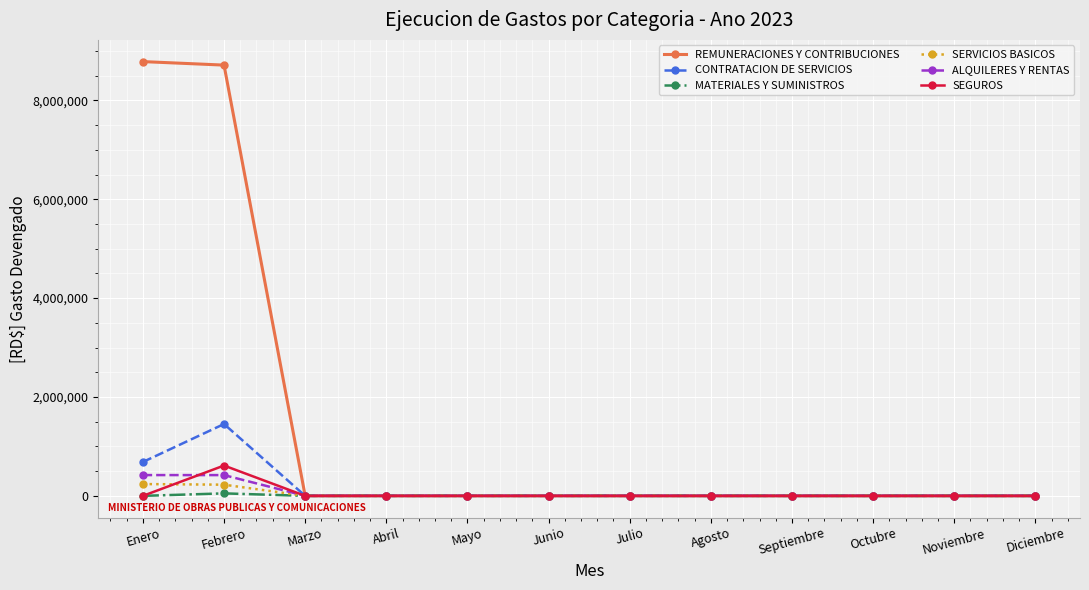

What is the label of the 7th point from the right?

Junio